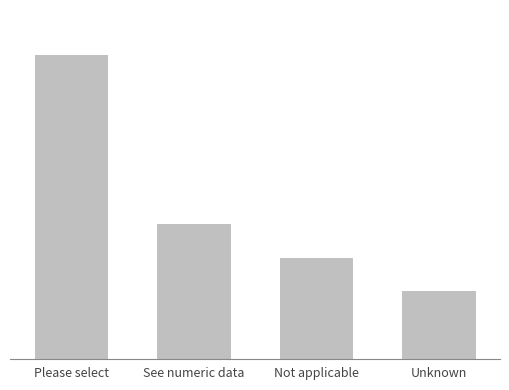

How many bars are there in total?

4